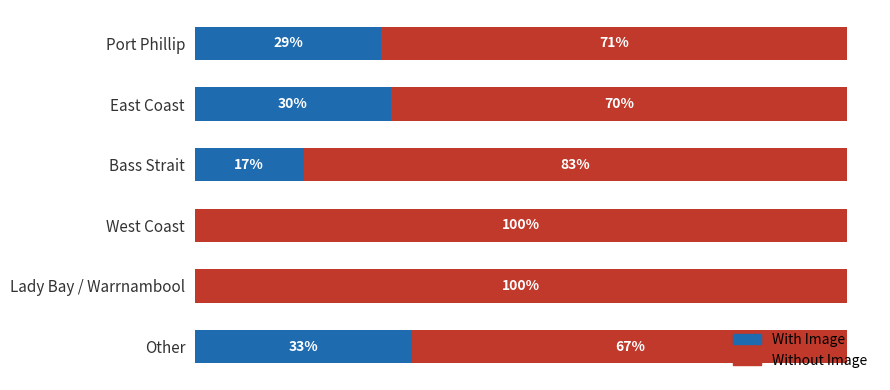

Where is With Image nearest to the value 16?

Bass Strait